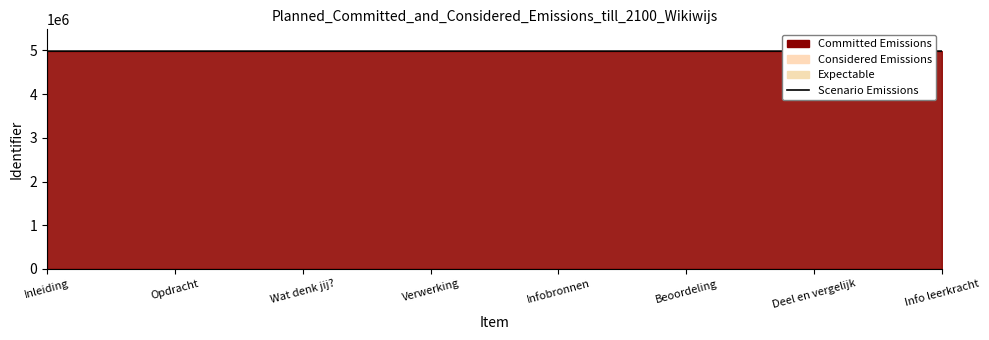

What is the label of the 7th point from the left?

Deel en vergelijk